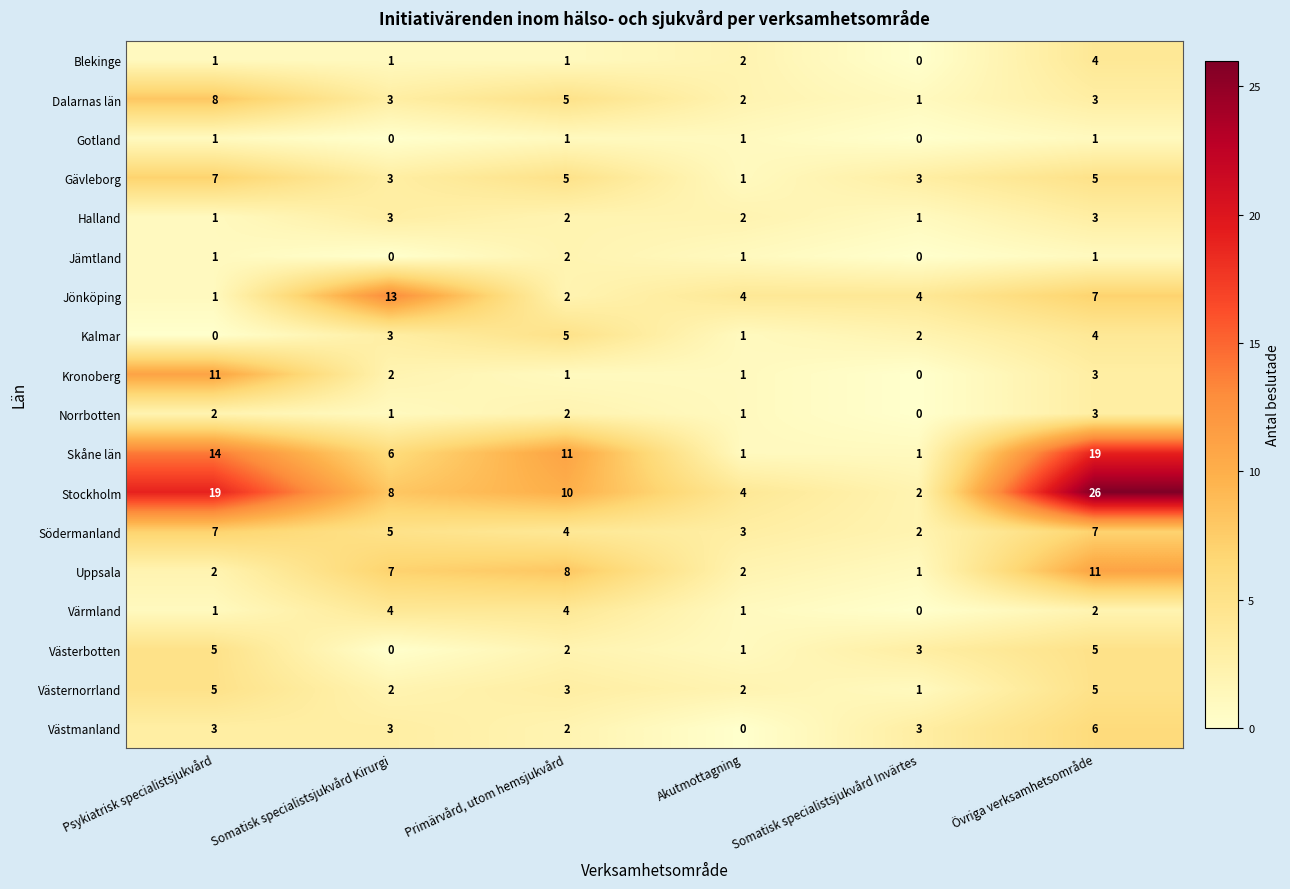

What is the approximate value of Skåne län at Somatisk specialistsjukvård Kirurgi, to the nearest 5?

5